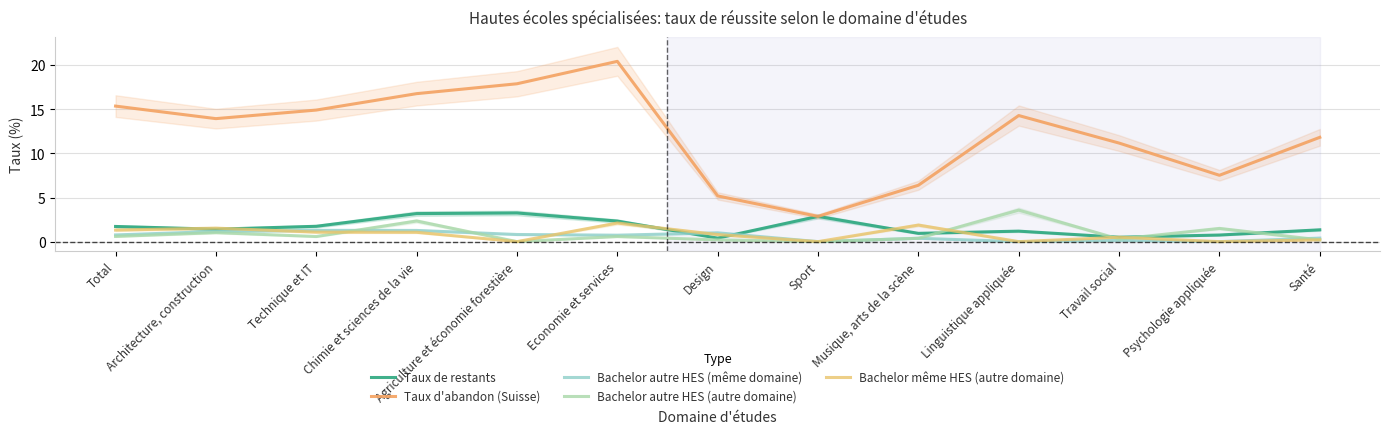

True or false: Bachelor autre HES (autre domaine) has a value of 2.3 at Chimie et sciences de la vie.

True